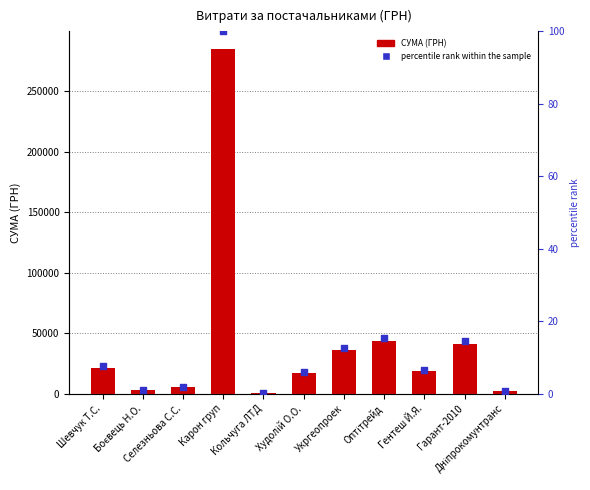

What is the total value across all series at Худолій О.О.?

17313.1